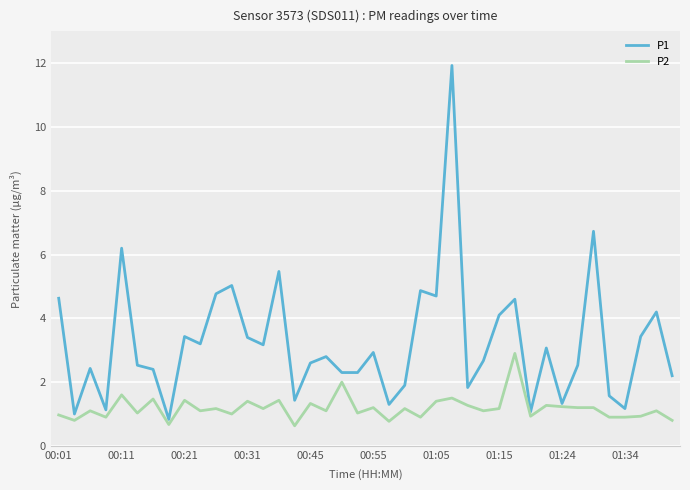

Rank the series by their maximum value, from highest to lowest.

P1, P2